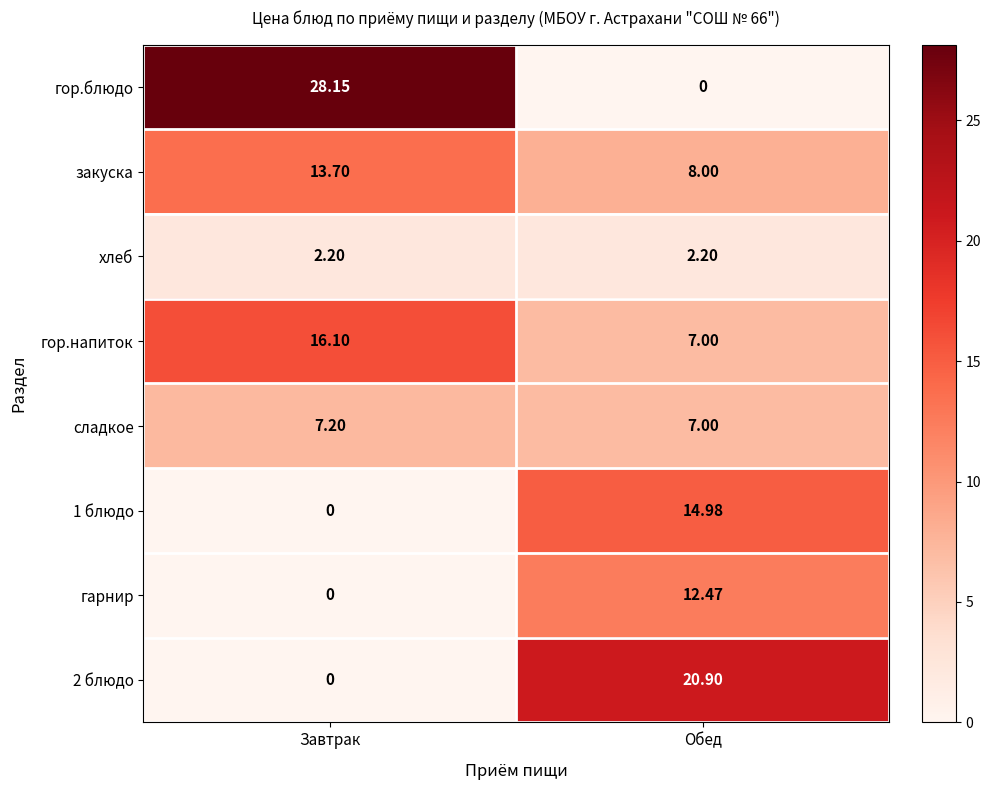

Rank the categories by 2 блюдо value from highest to lowest.

Обед, Завтрак